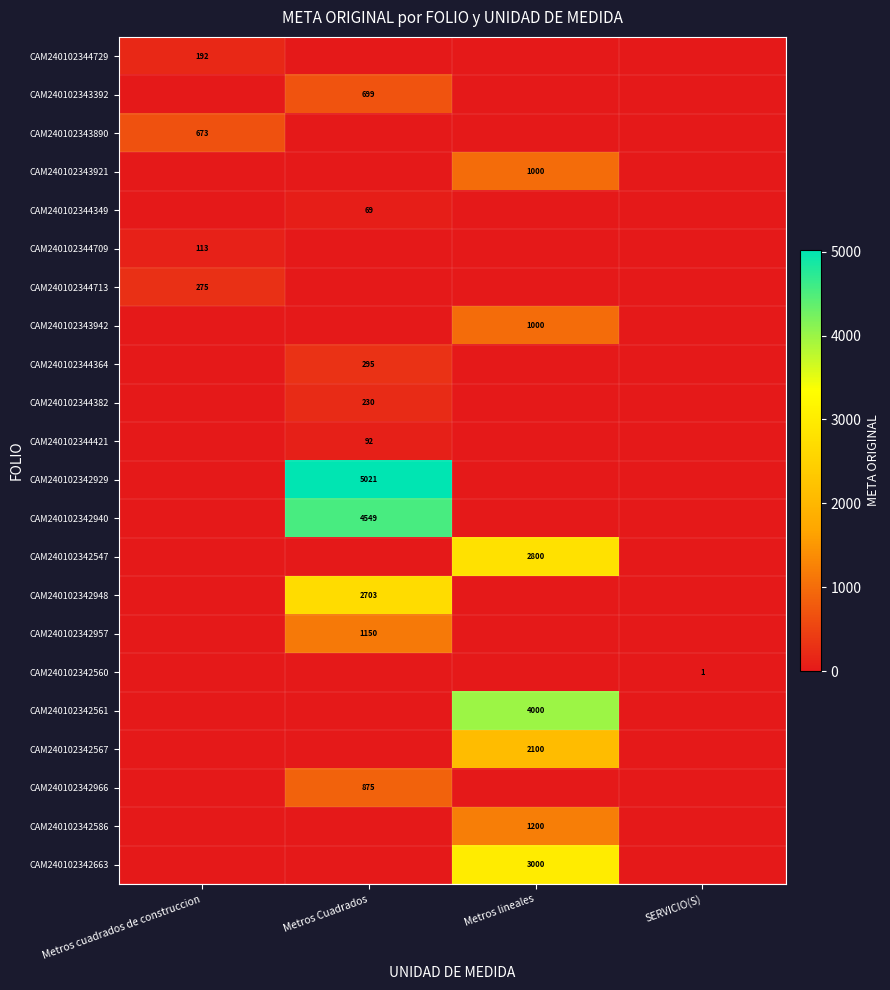

Is it true that CAM240102344713 equals 121 at Metros cuadrados de construccion?

False